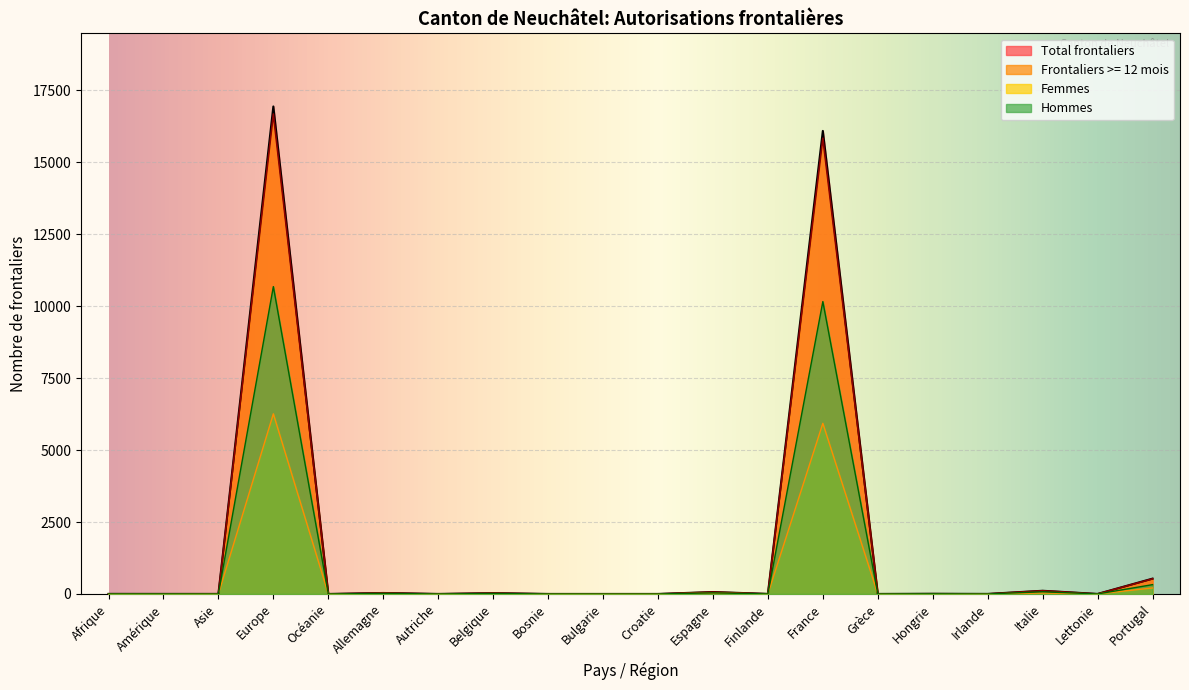

What is the highest value of the Hommes series?

10679